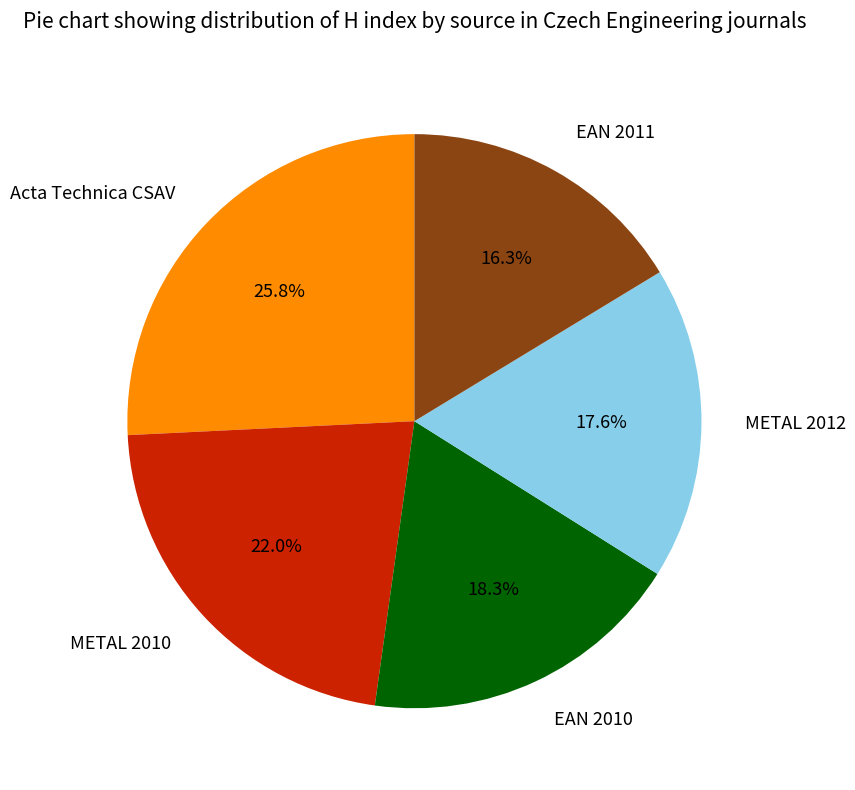

Which category has the smallest portion of the pie?

EAN 2011